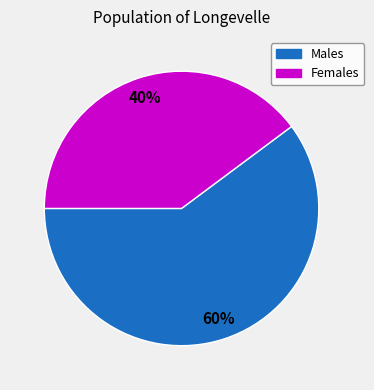

To the nearest percent, what is the average slice percentage?

50%